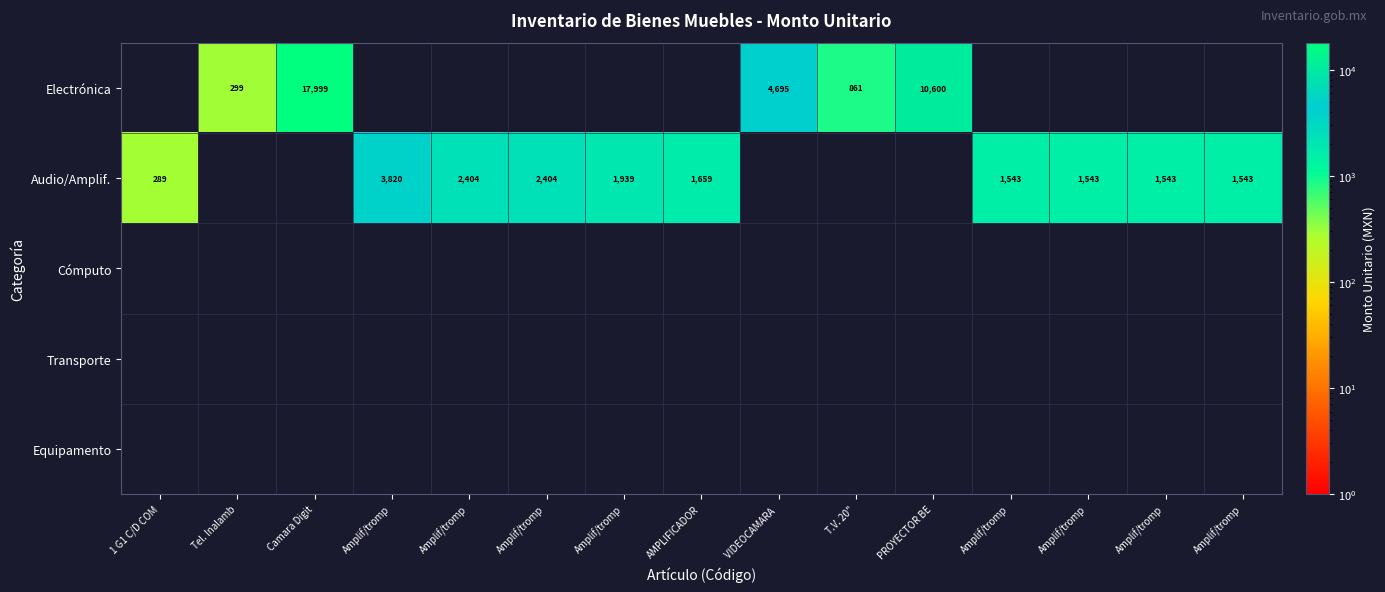

What is the total value across all series at Amplif/tromp?

3820.0